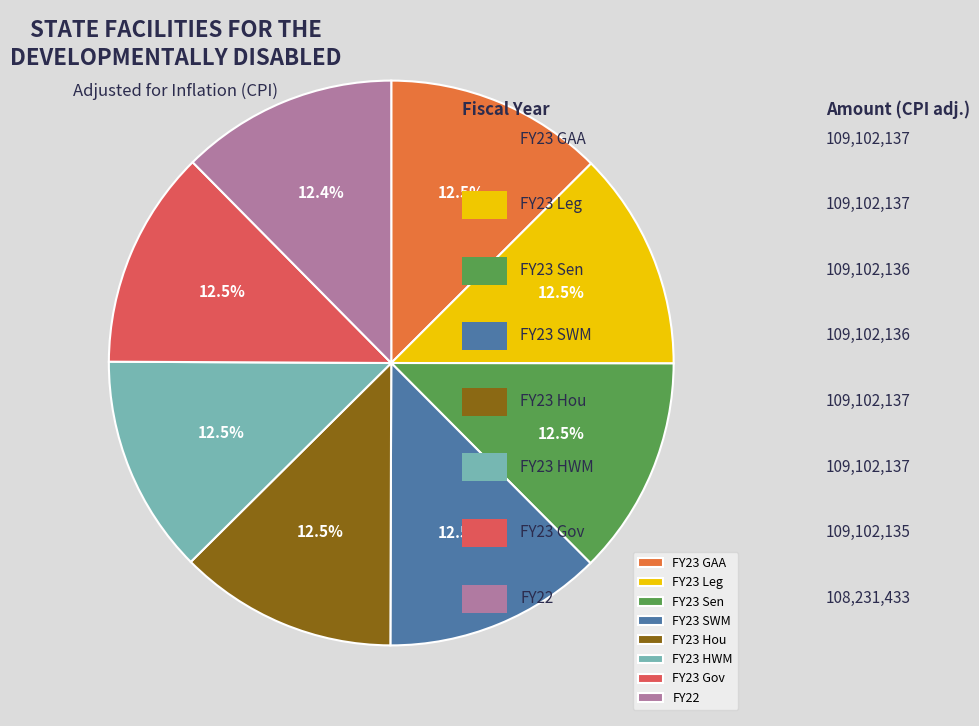

What is the ratio of the value at FY23 HWM to the value at FY23 SWM?

1.0